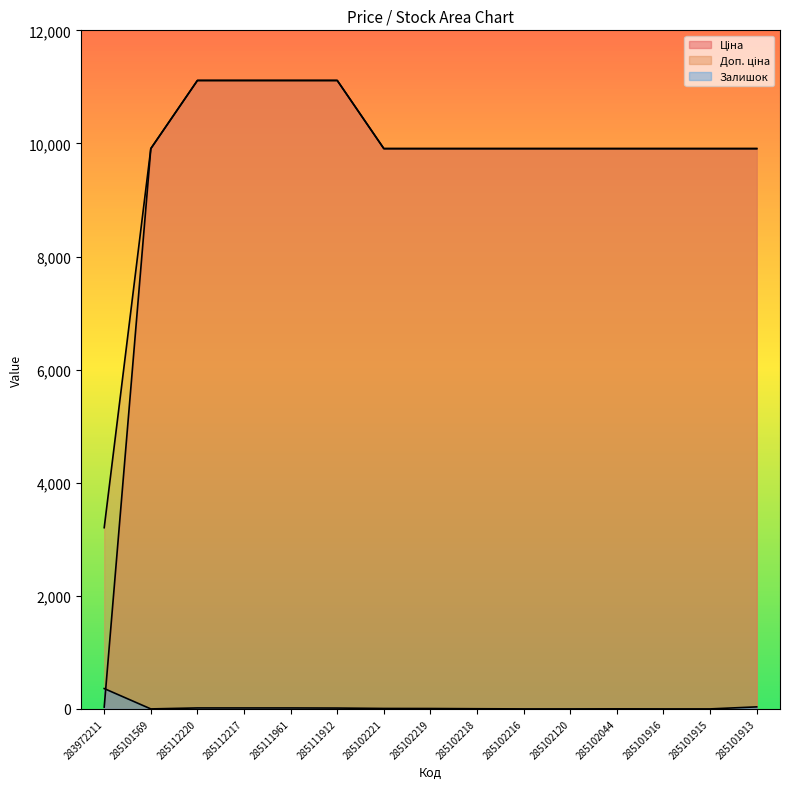

At 285101916, list the series in order from smallest to largest.

Залишок, Ціна, Доп. ціна